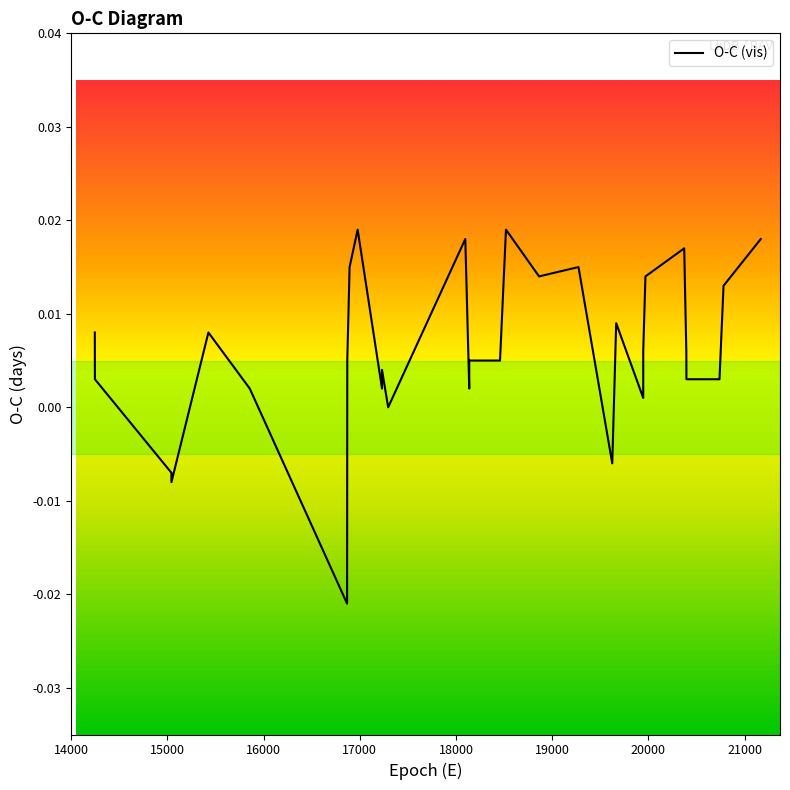

How many series are shown in this chart?

1